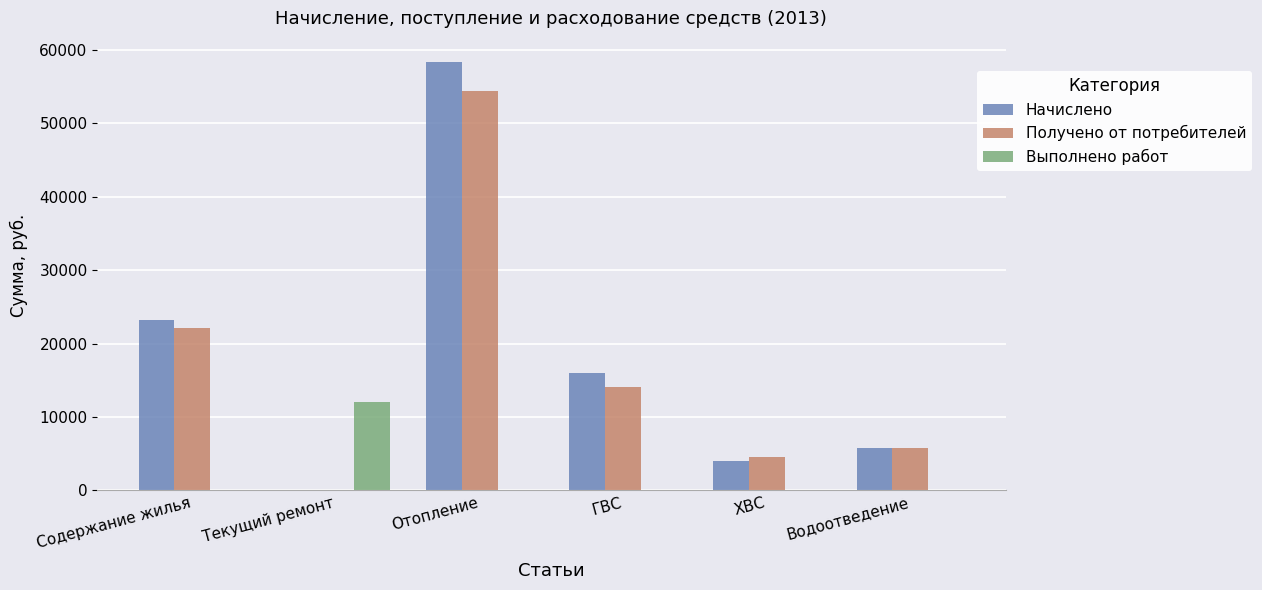

True or false: Начислено has a value of 81753.6 at Отопление.

False